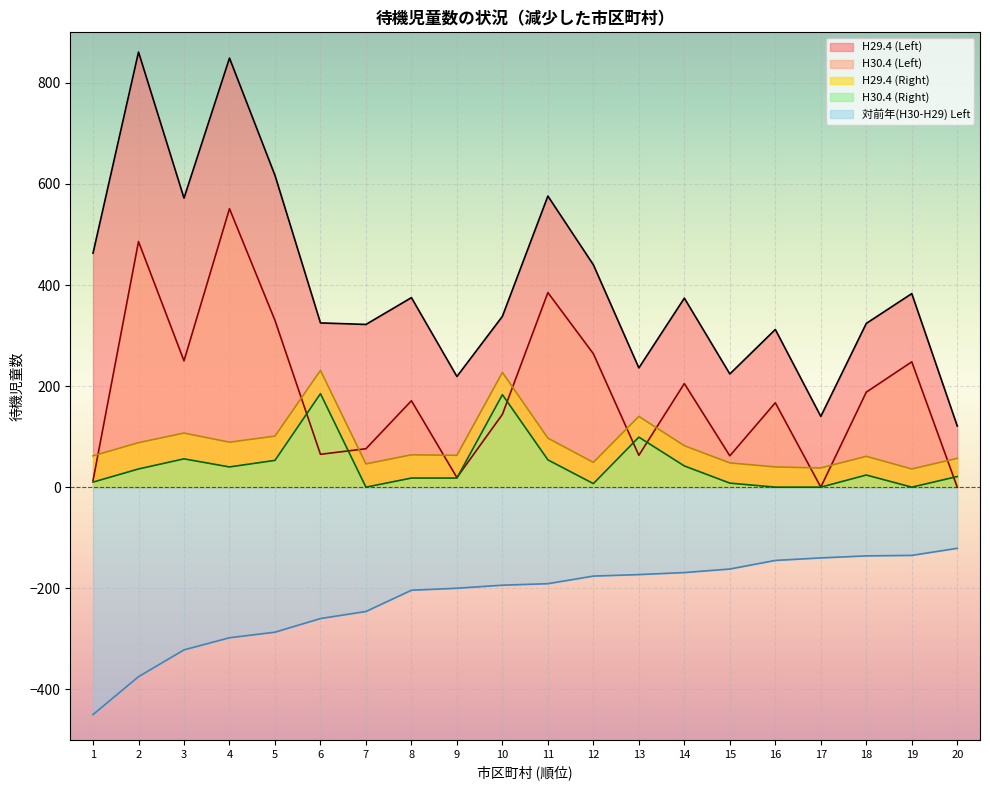

True or false: H30.4 (Left) and H29.4 (Left) cross at least once.

False